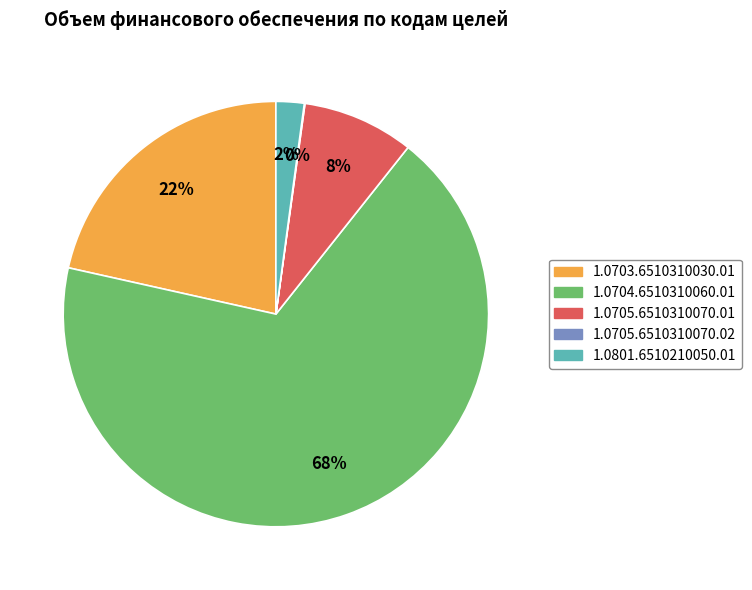

What is the largest slice in the pie chart?

1.0704.6510310060.01